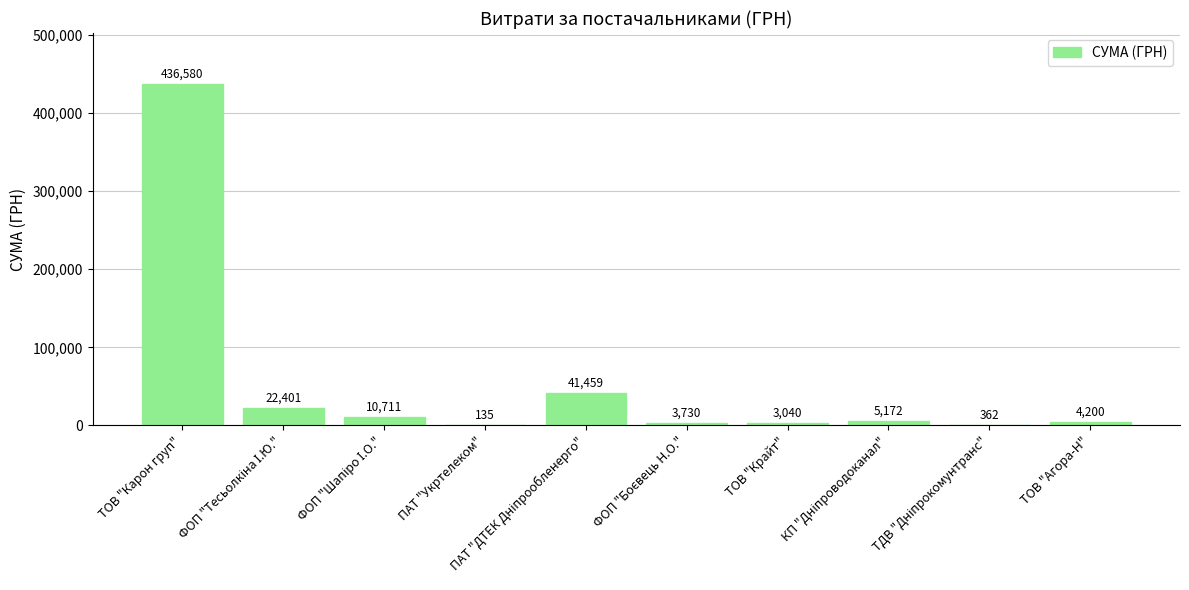

Which has a higher value, ТОВ "Агора-Н" or ТОВ "Карон груп"?

ТОВ "Карон груп"